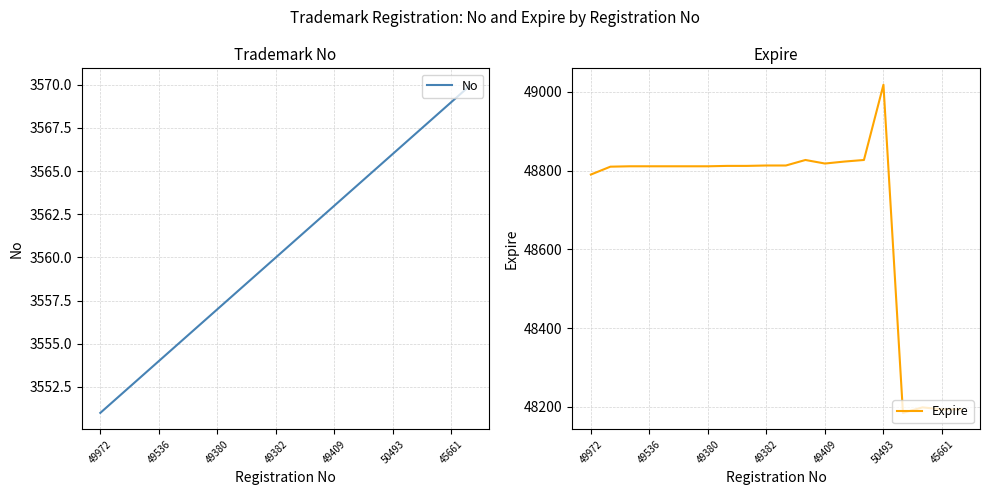

What are all the series names shown in the legend?

No, Expire